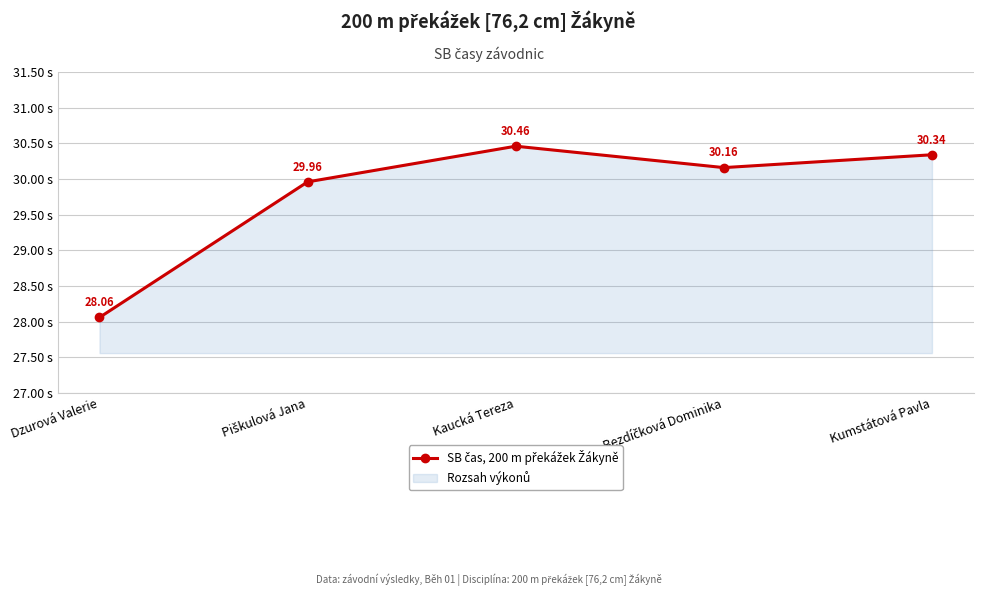

Reading right to left, what are all the values shown in this chart?

Kumstátová Pavla=30.3	Bezdíčková Dominika=30.2	Kaucká Tereza=30.5	Piškulová Jana=30.0	Dzurová Valerie=28.1